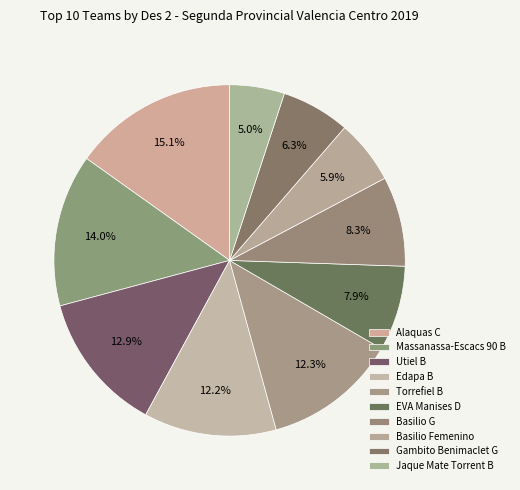

Rank the categories by value from lowest to highest.

Jaque Mate Torrent B, Basilio Femenino, Gambito Benimaclet G, EVA Manises D, Basilio G, Edapa B, Torrefiel B, Utiel B, Massanassa-Escacs 90 B, Alaquas C